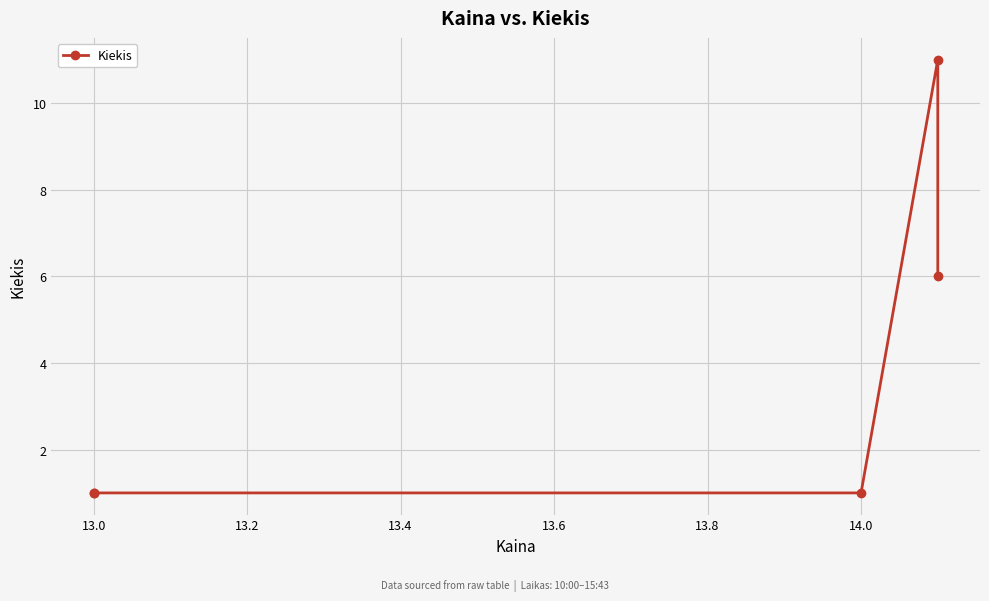

Reading right to left, transcribe all the data shown in this chart.

6	11	1	1	1